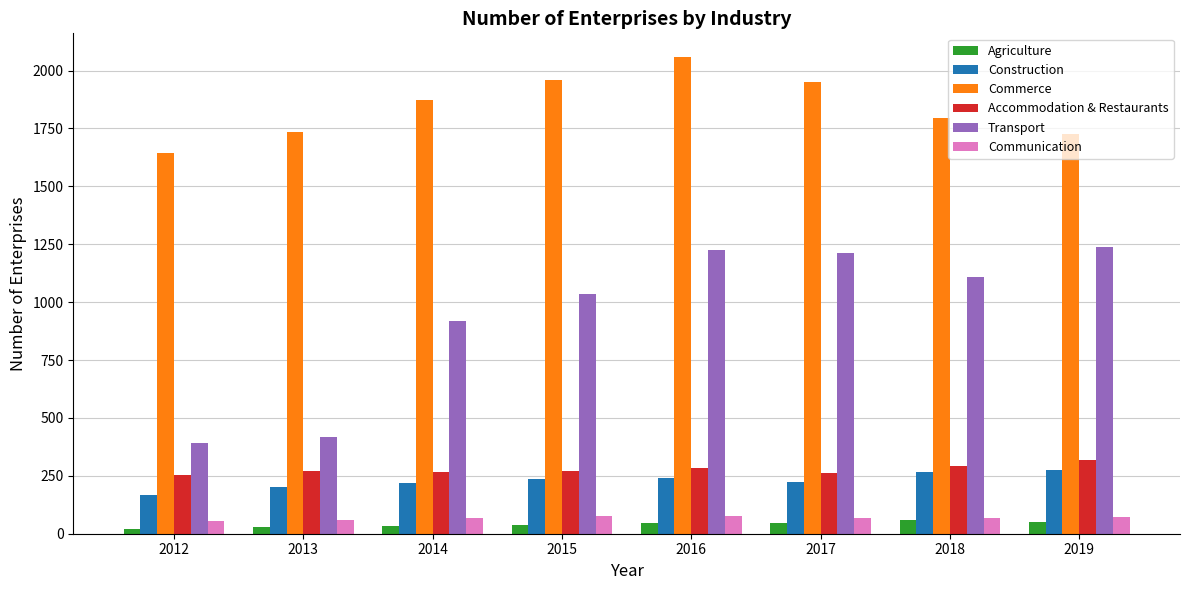

How many values in the Construction series are below 236?

4